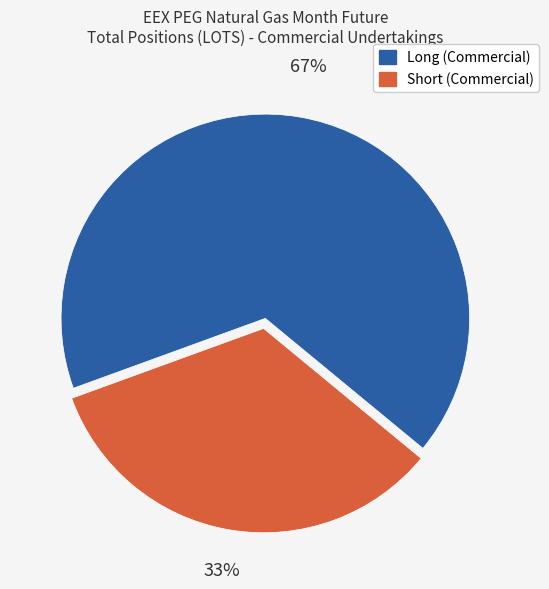

To the nearest percent, what is the average slice percentage?

50%